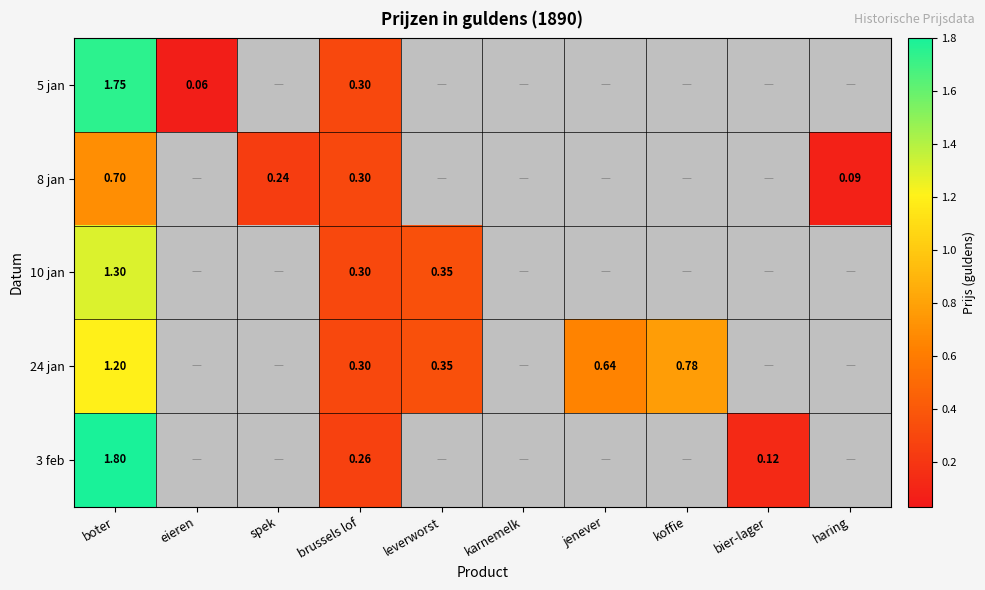

The 3 feb series shows 0.0 at leverworst. True or false?

True